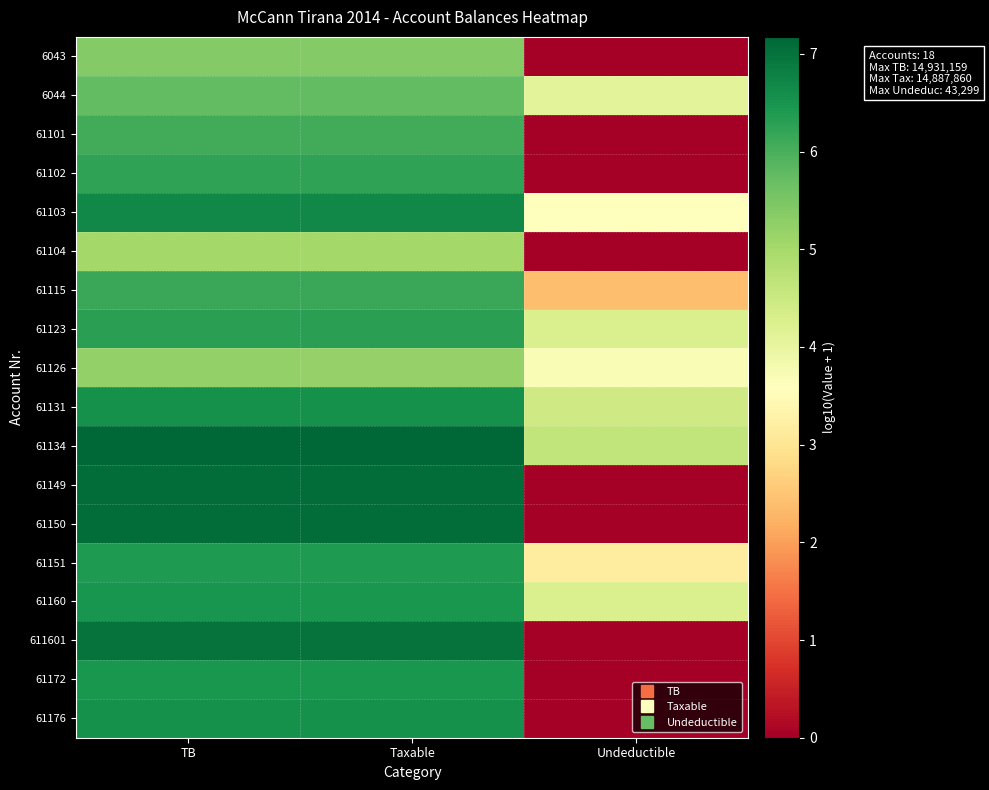

Which label corresponds to the smallest value in the chart?

Undeductible